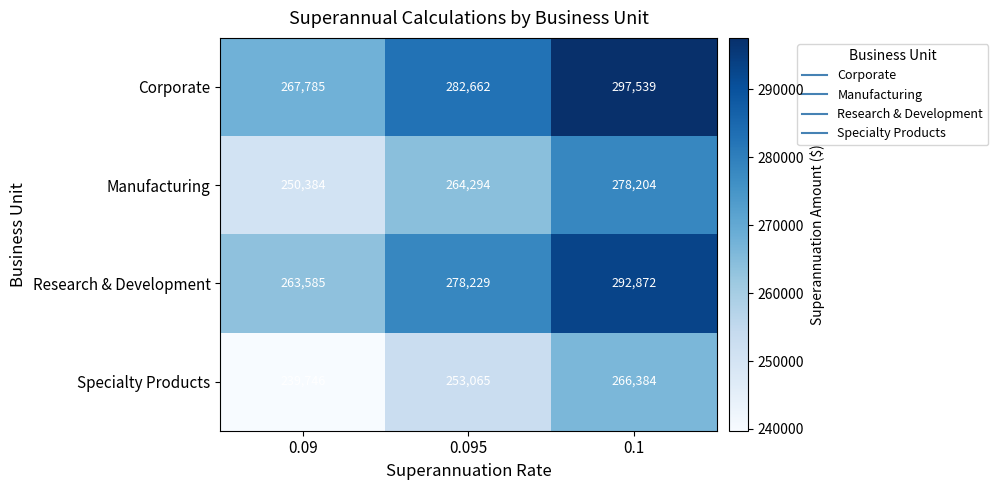

Is it true that Specialty Products equals 131966 at 0.09?

False